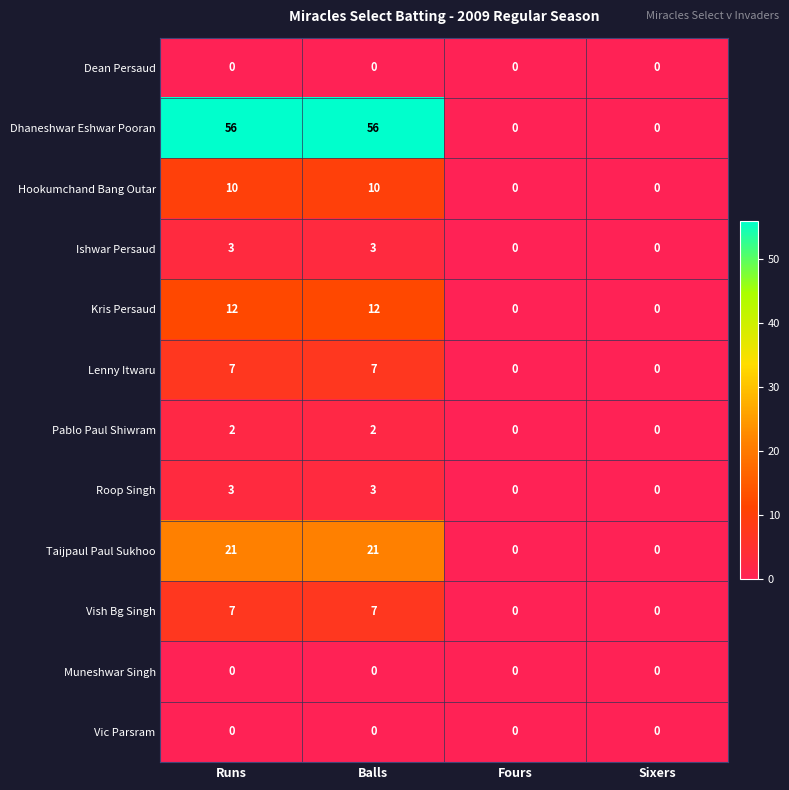

What is the total value across all series at Balls?

121